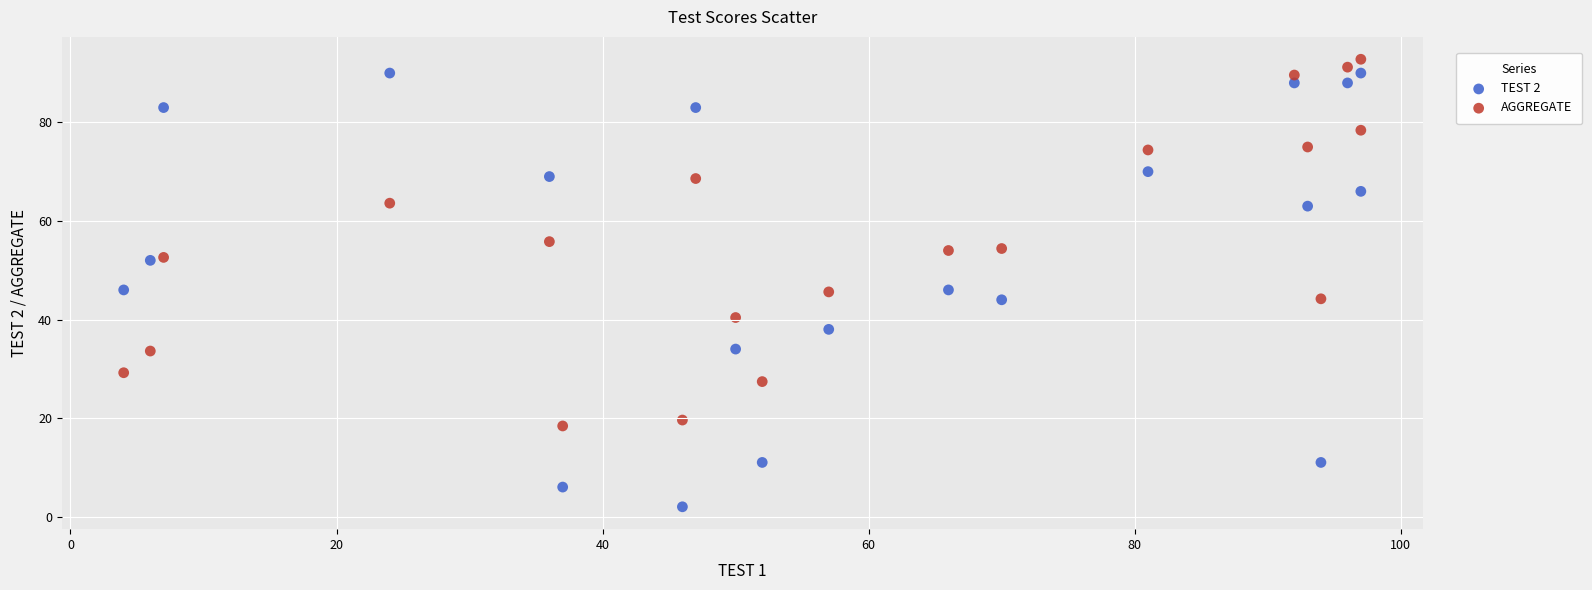

What are all the series names shown in the legend?

TEST 2, AGGREGATE